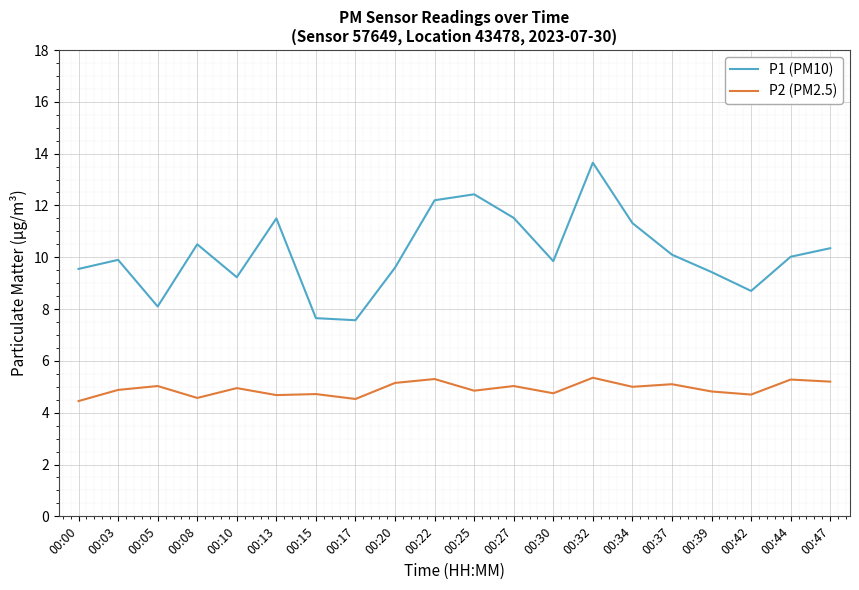

Which series has the largest total across all categories?

P1 (PM10)